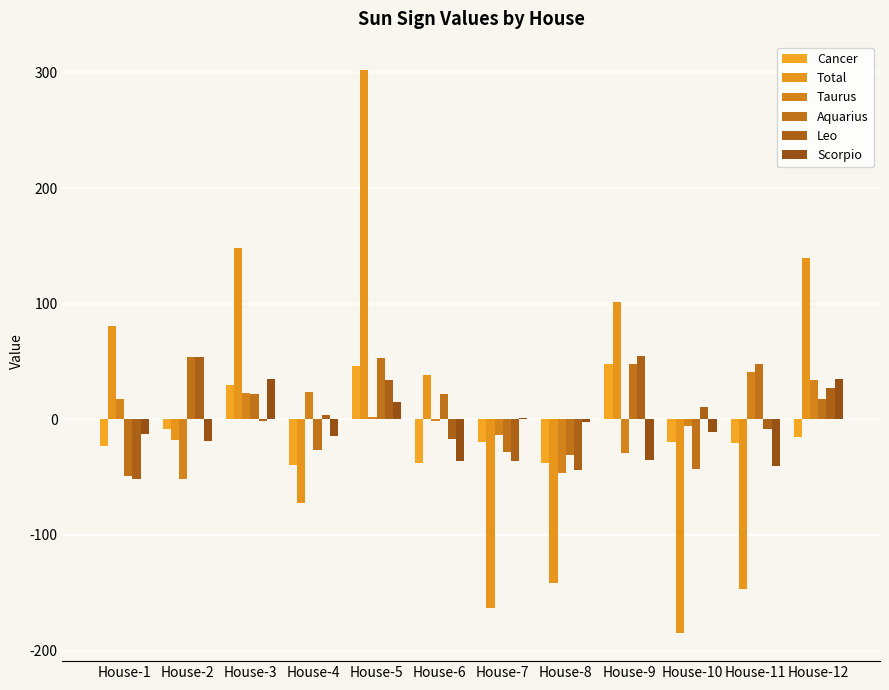

What is the average value of the Cancer series?

-8.2